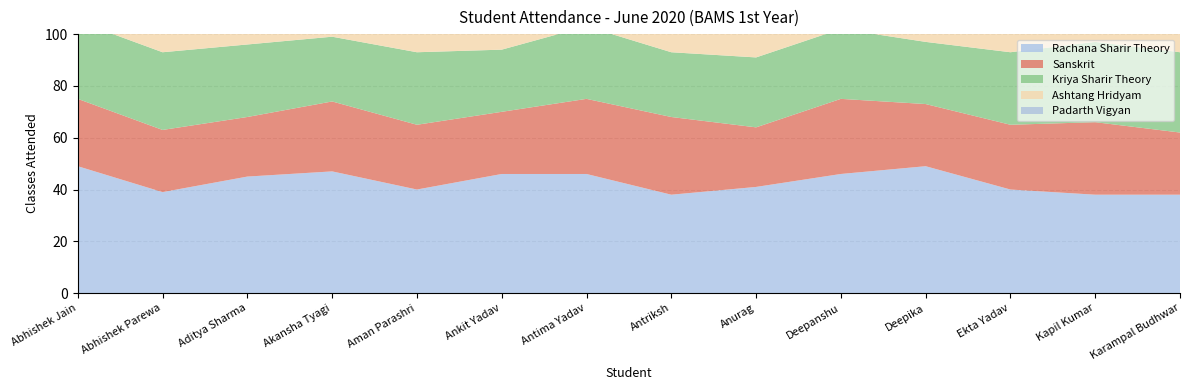

Reading right to left, extract all data points from this chart.

Rachana Sharir Theory: 38	38	40	49	46	41	38	46	46	40	47	45	39	49
Sanskrit: 24	28	25	24	29	23	30	29	24	25	27	23	24	26
Kriya Sharir Theory: 31	31	28	24	27	27	25	28	24	28	25	28	30	30
Ashtang Hridyam: 18	17	15	17	17	17	18	16	15	14	16	18	18	17
Padarth Vigyan: 13	12	12	11	11	14	13	11	12	11	12	14	14	14